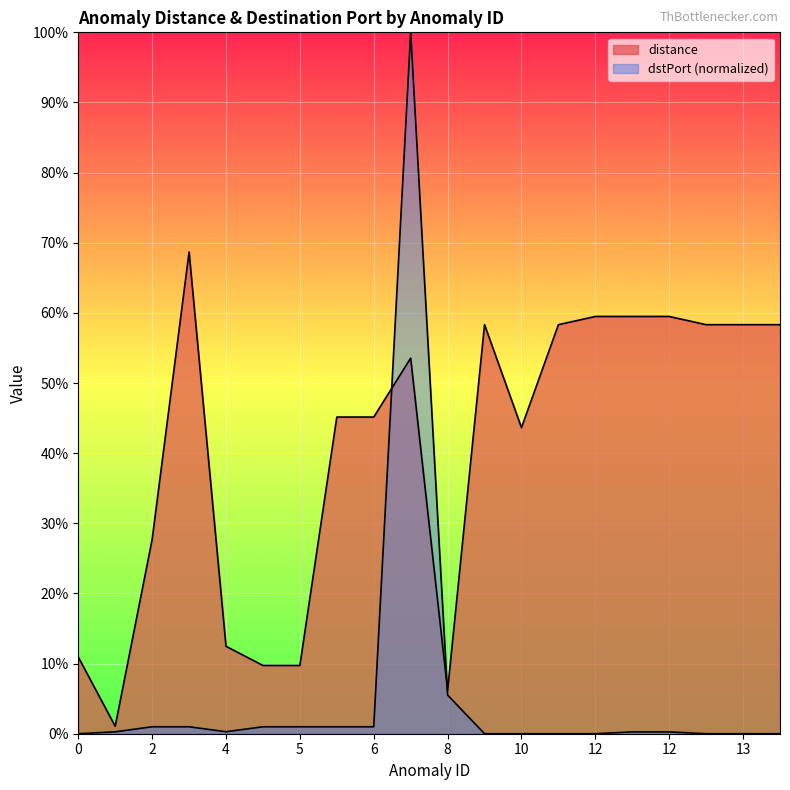

The value of distance at 11 is 0.3. True or false?

False